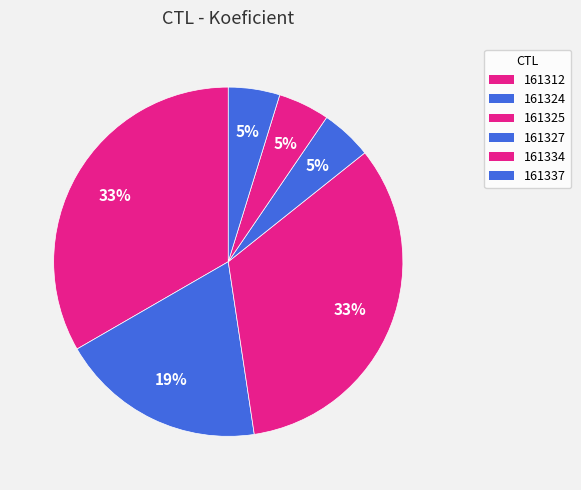

What is the ratio of the value at 161325 to the value at 161337?

7.0